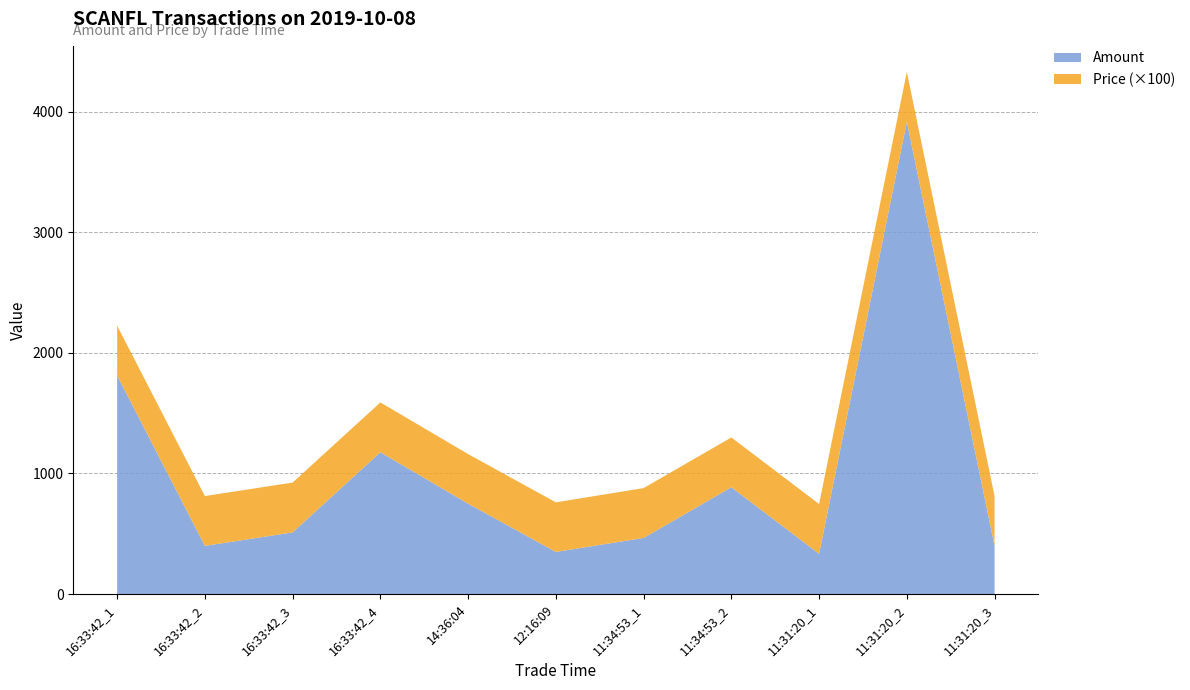

Reading right to left, what are all the values shown in this chart?

Amount: 11:31:20_3=399.0	11:31:20_2=3915.0	11:31:20_1=334.0	11:34:53_2=886.0	11:34:53_1=466.0	12:16:09=350.0	14:36:04=750.0	16:33:42_4=1176.0	16:33:42_3=512.0	16:33:42_2=400.0	16:33:42_1=1812.0
Price: 11:31:20_3=4.1	11:31:20_2=4.1	11:31:20_1=4.1	11:34:53_2=4.1	11:34:53_1=4.1	12:16:09=4.1	14:36:04=4.1	16:33:42_4=4.1	16:33:42_3=4.1	16:33:42_2=4.1	16:33:42_1=4.1